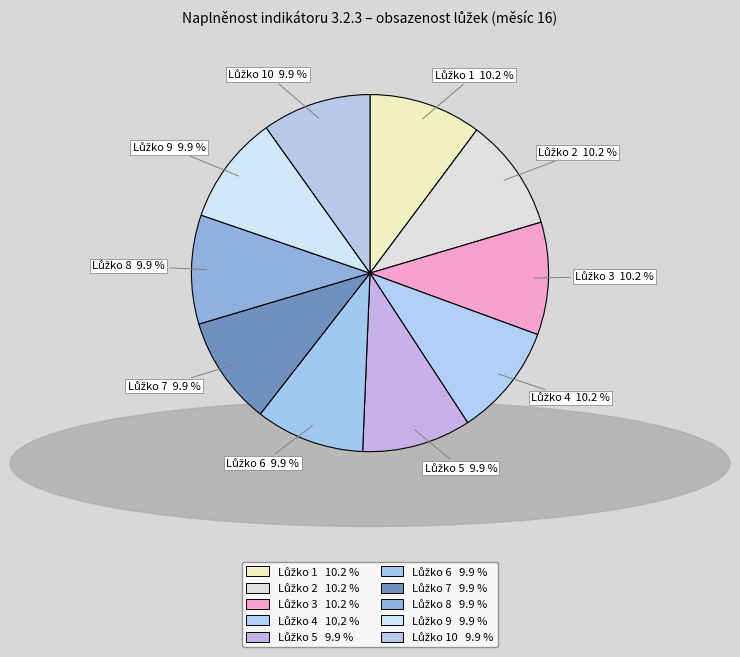

Is there a majority slice in this chart?

No